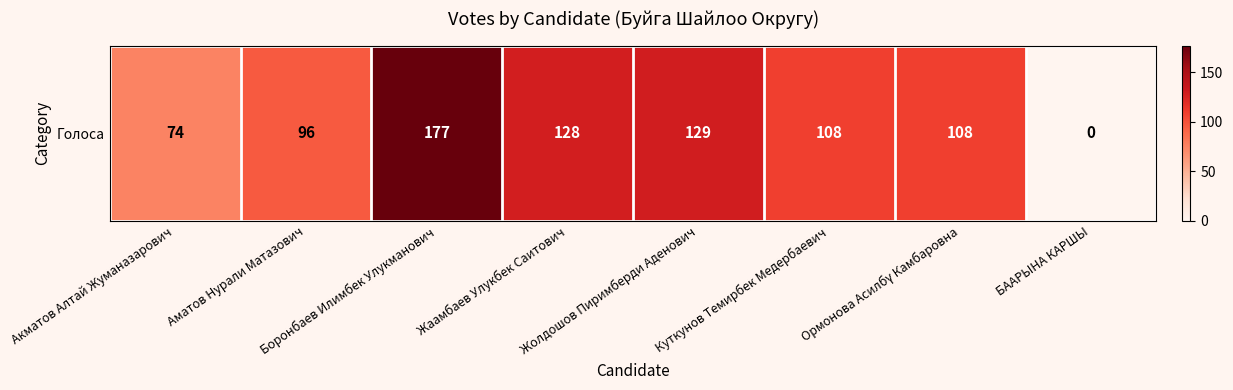

Reading right to left, transcribe all the data shown in this chart.

0	108	108	129	128	177	96	74